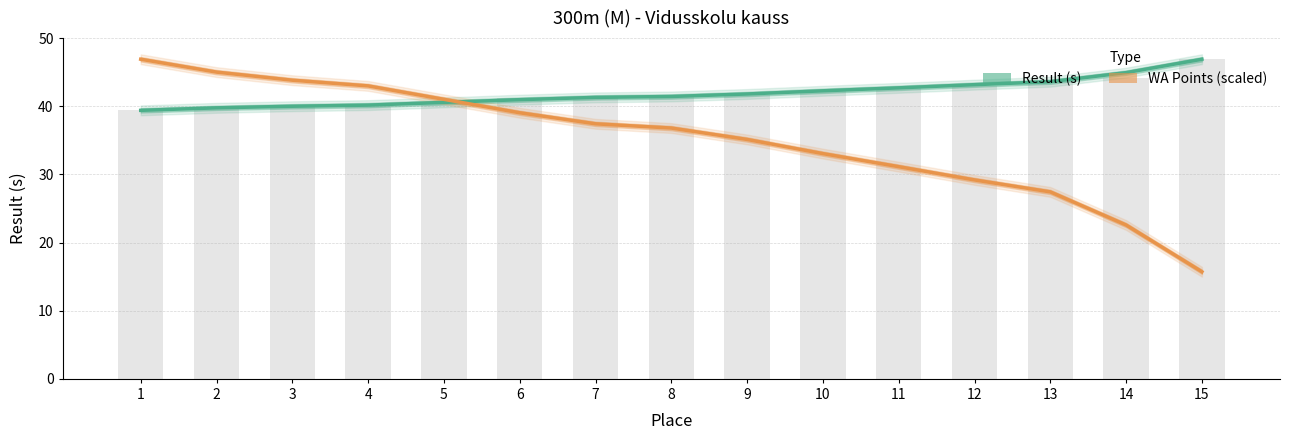

What is the value of the WA Points (scaled) bar at the 12th from the left?

29.2